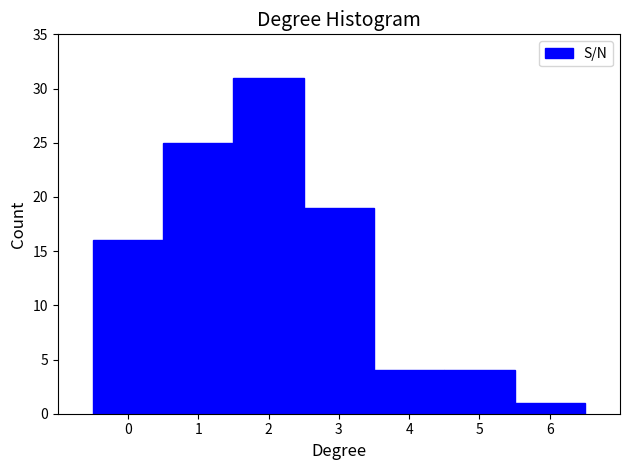

Reading left to right, list every bar in this chart as the range it spans on the x-axis followed by its height. The values are not printed on the chart, so give them approximately, as read against the axis.

-0.5 to 0.5: 16
0.5 to 1.5: 25
1.5 to 2.5: 31
2.5 to 3.5: 19
3.5 to 4.5: 4
4.5 to 5.5: 4
5.5 to 6.5: 1